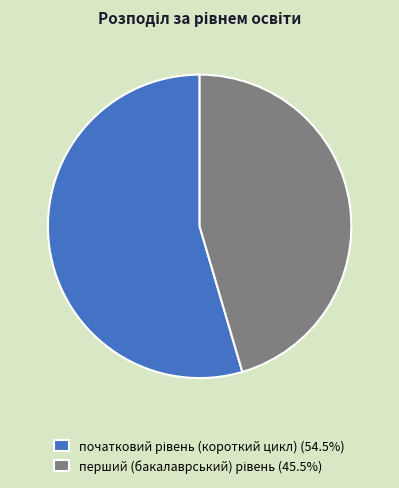

Is there a majority slice in this chart?

Yes